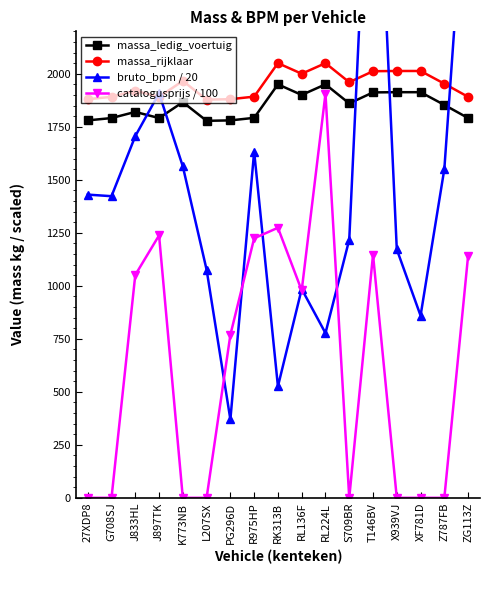

What is the label of the 6th point from the left?

L207SX